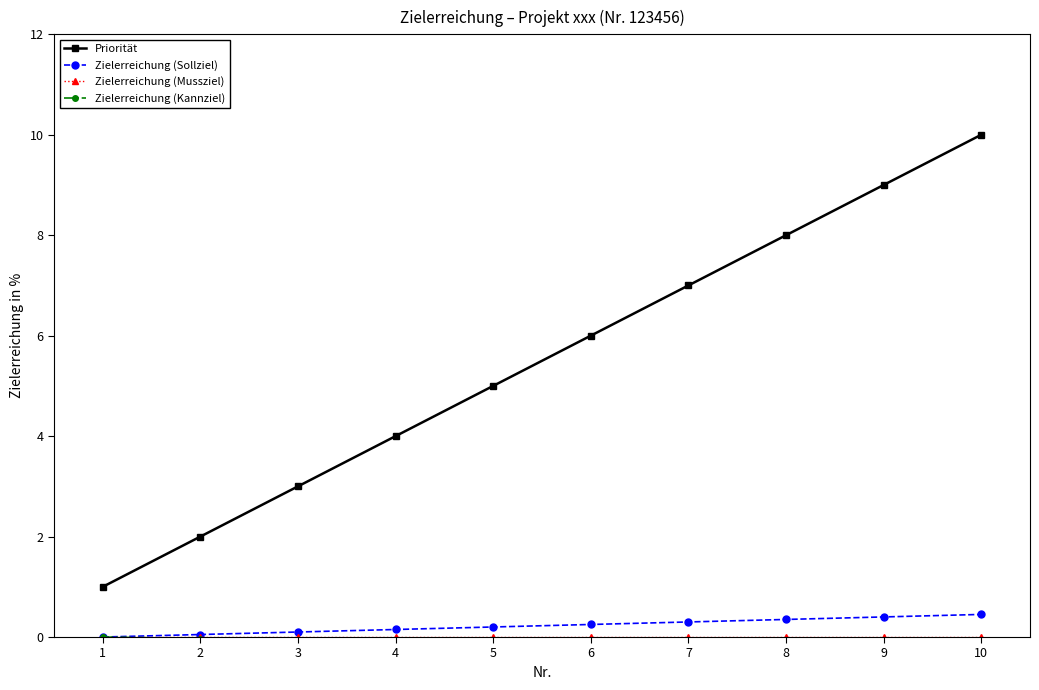

True or false: Zielerreichung (Kannziel) and Zielerreichung (Mussziel) intersect in this chart.

False